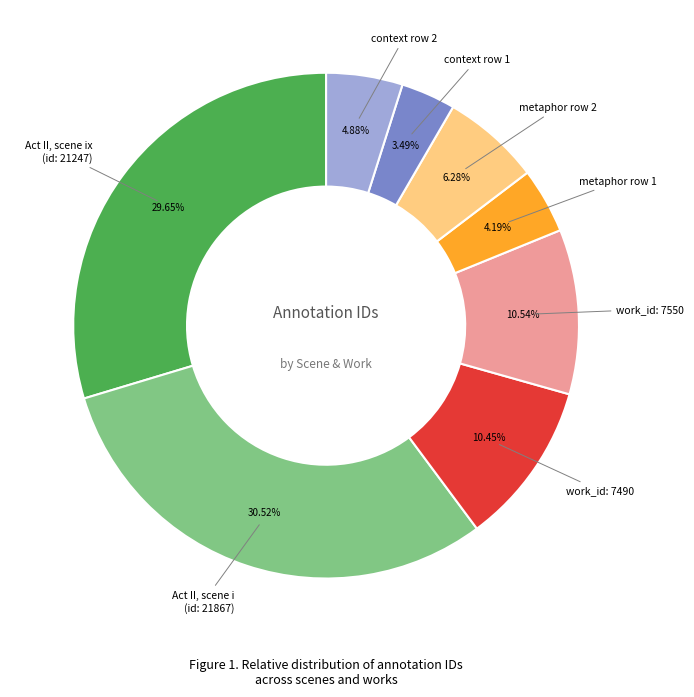

Is there a majority slice in this chart?

No